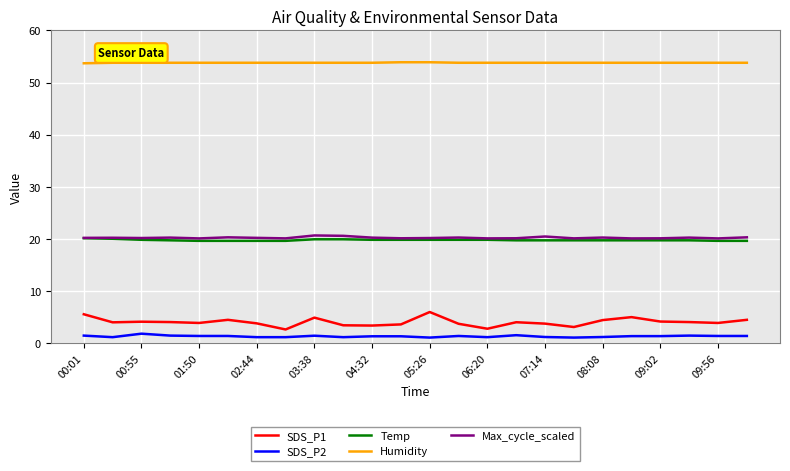

What is the maximum value for Temp?

20.1